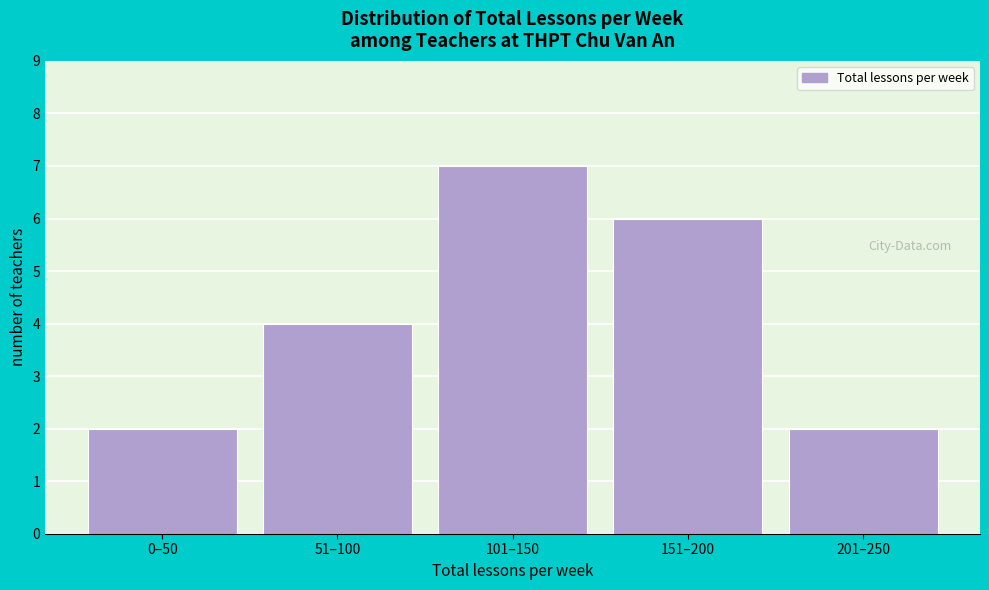

Reading right to left, list all the values displayed in this chart.

201–250=2	151–200=6	101–150=7	51–100=4	0–50=2